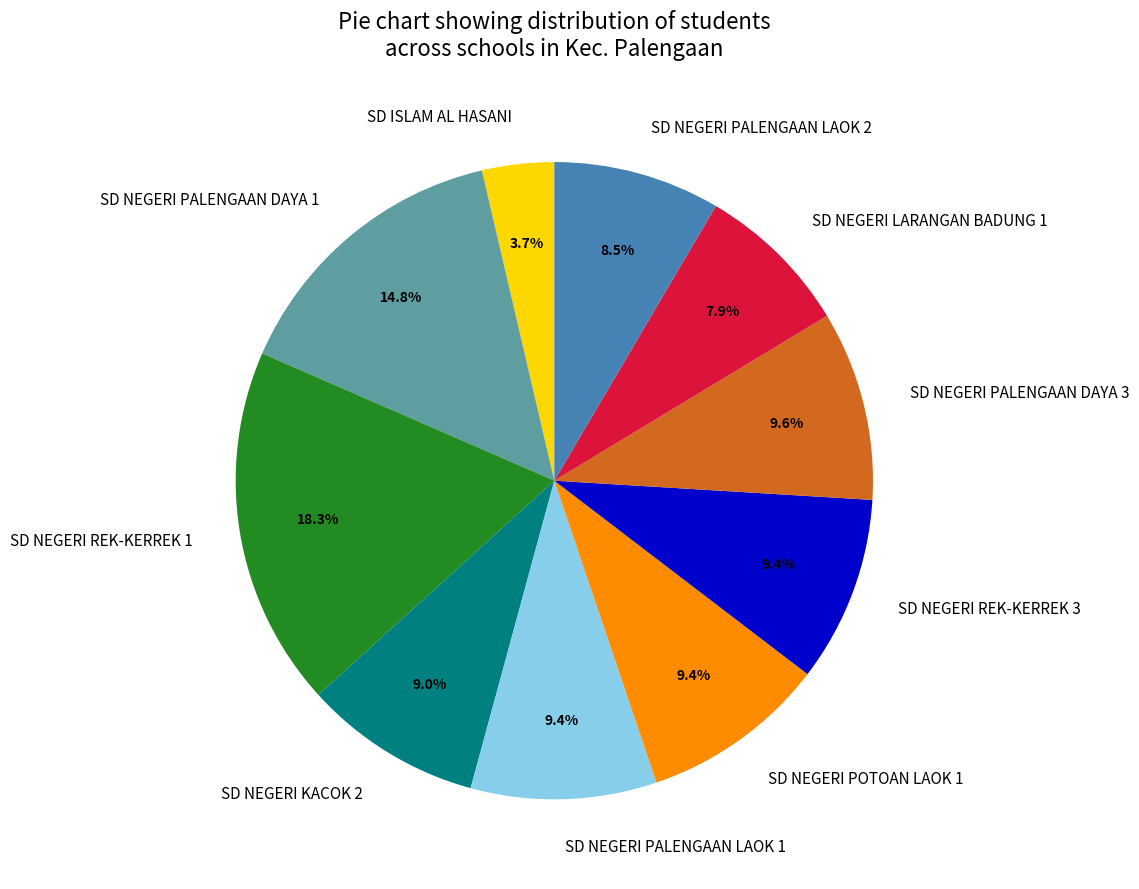

Is there any slice that represents more than half of the pie?

No